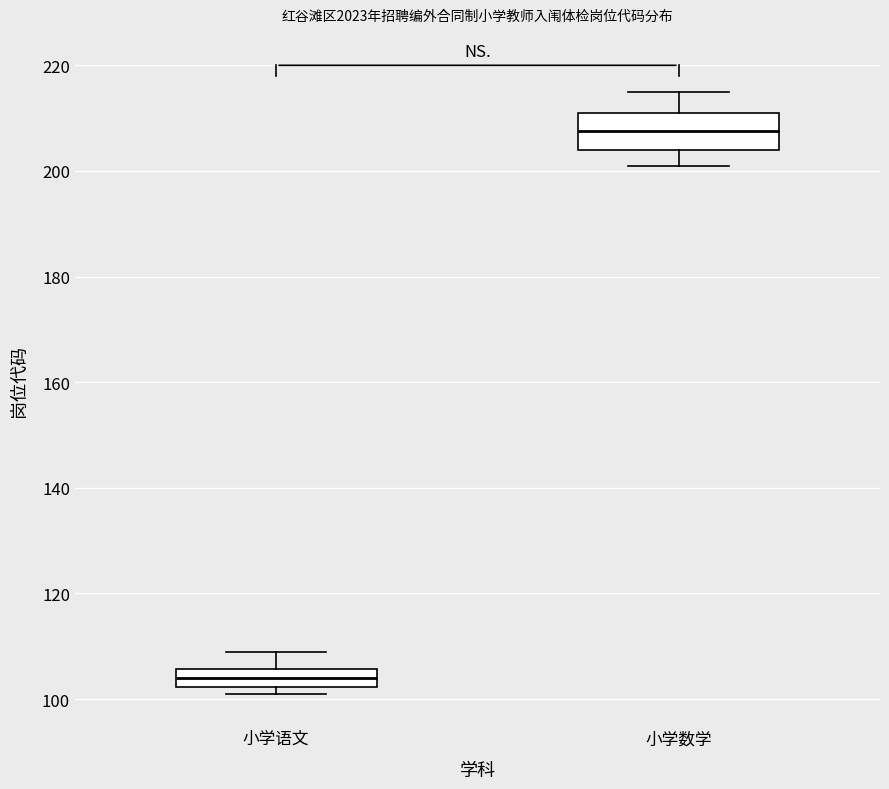

Reading left to right, transcribe this box plot: for each box, give where its median line is, the range the box spans, and where its two whiskers end, as read against the y-axis. The values are not printed on the chart, so give them approximately, as read against the axis.

小学语文: median 104, box 102 to 106, whiskers 102 (just below the box's lower edge) to 110
小学数学: median 208, box 204 to 212, whiskers 202 to 216